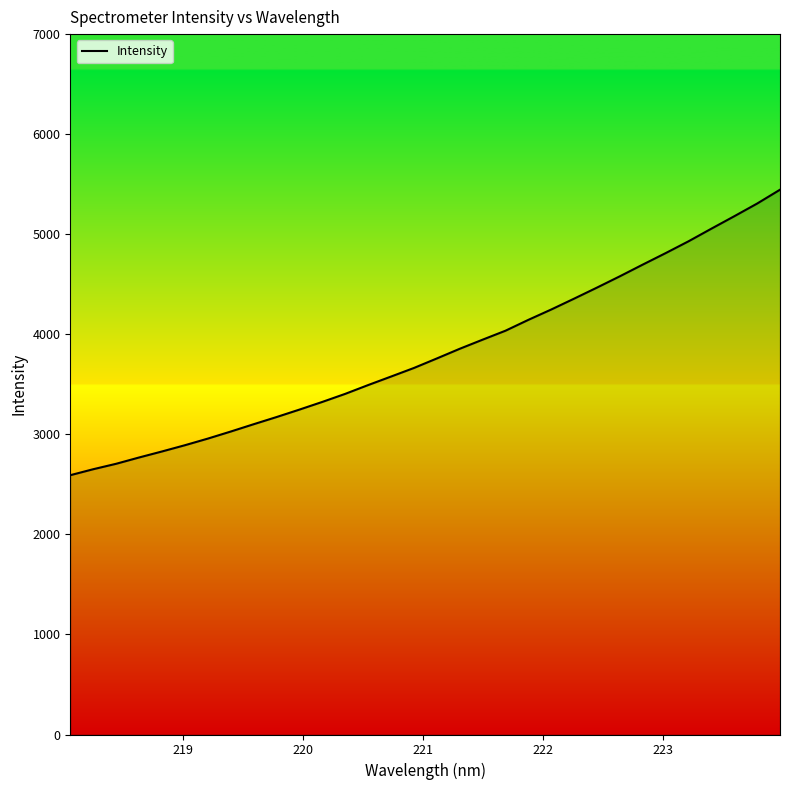

What is the difference between the maximum and minimum values?

2853.3